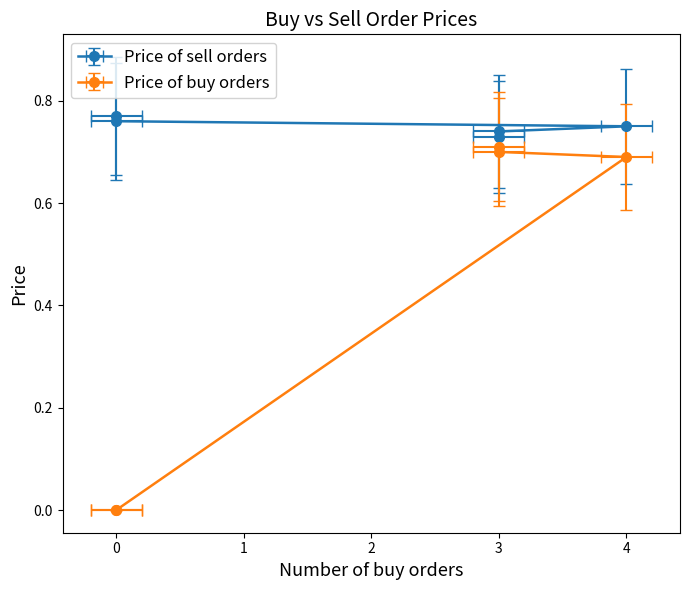

How many Price of sell orders values are between 0 and 1?

5